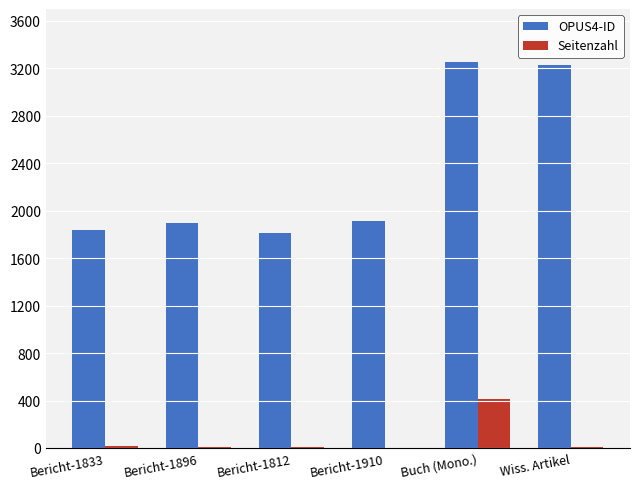

What is the maximum value shown in the chart?

3254